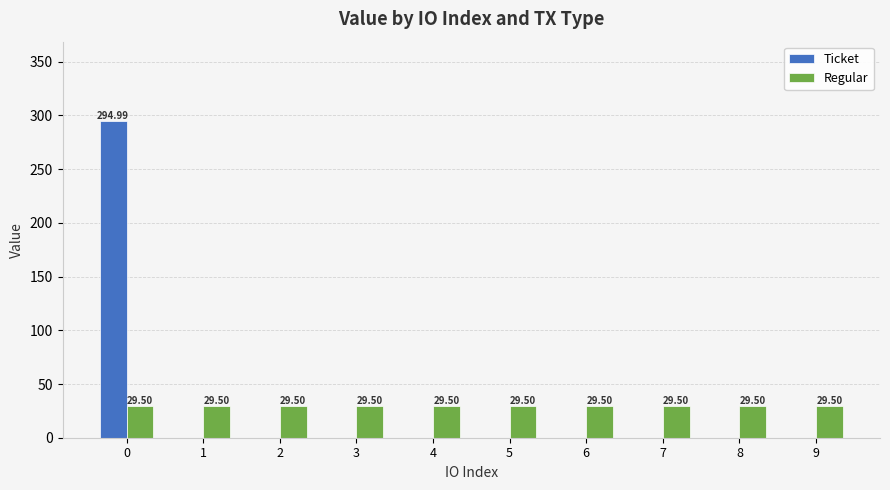

What is the average value of the Ticket series?

29.5